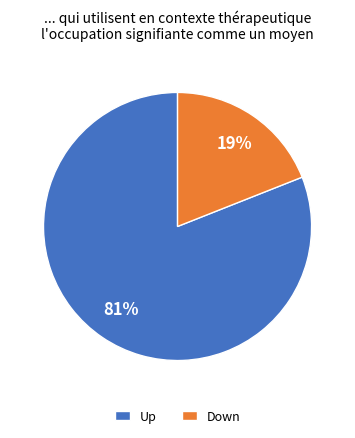

True or false: Down accounts for 8% of the total.

False